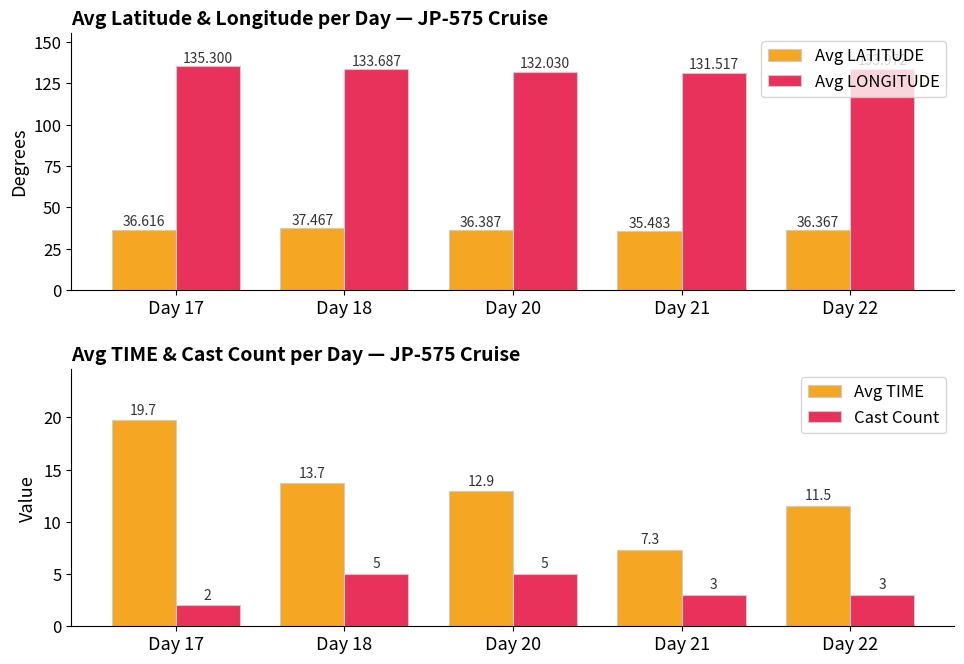

How many bars are there in total?

20